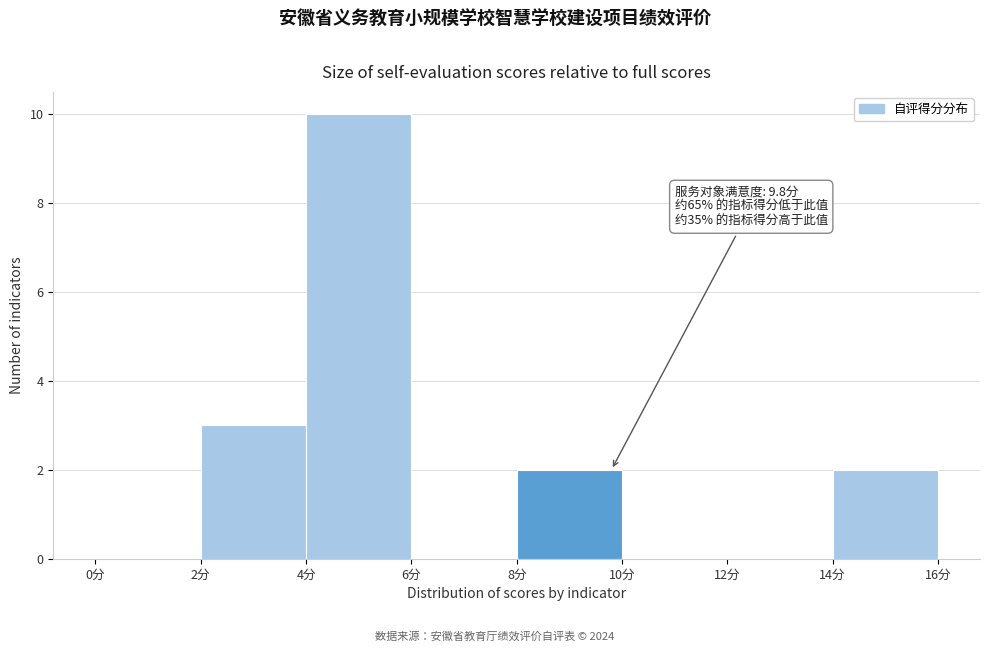

Which range on the x-axis has the tallest bar?

4 to 6